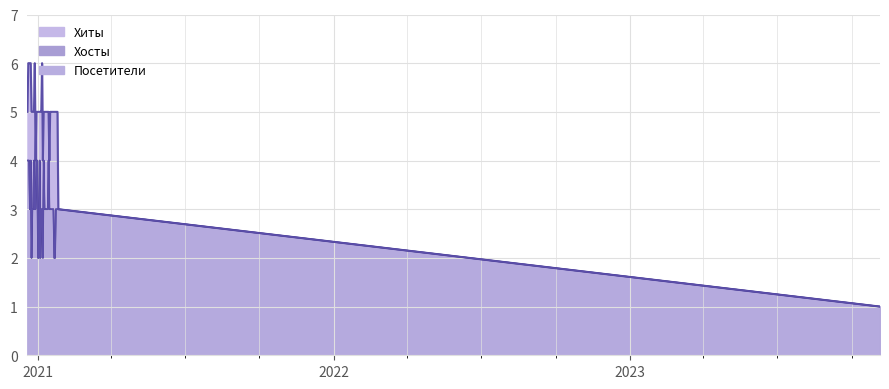

What is the sum of the Посетители values at 2020-12-19 and 2020-12-27?

8